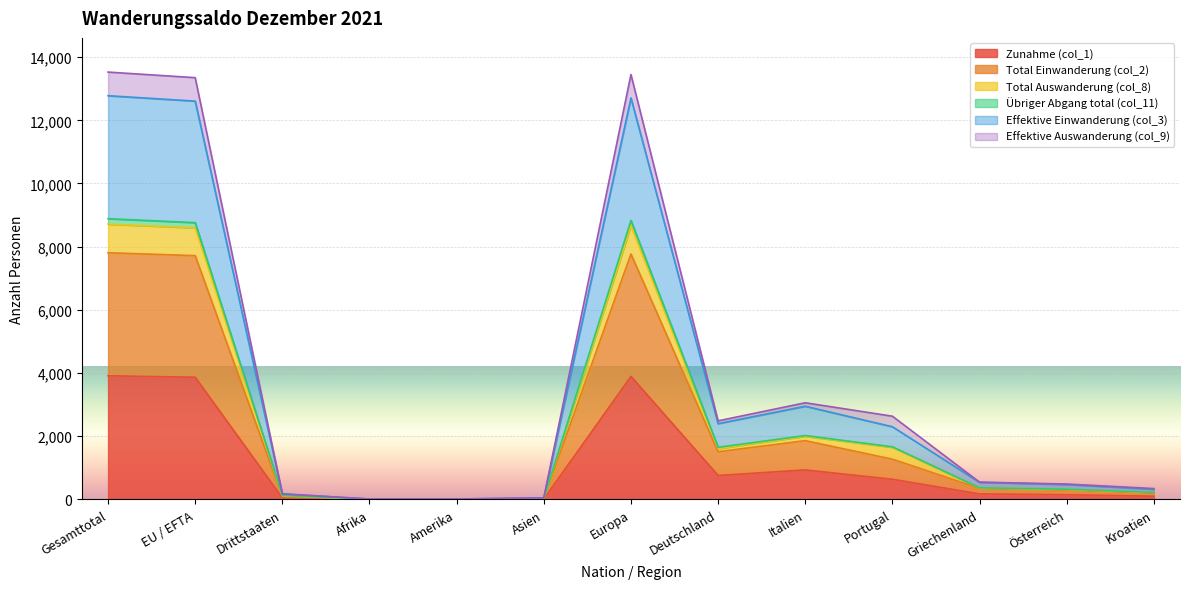

What position from the left is Österreich?

12